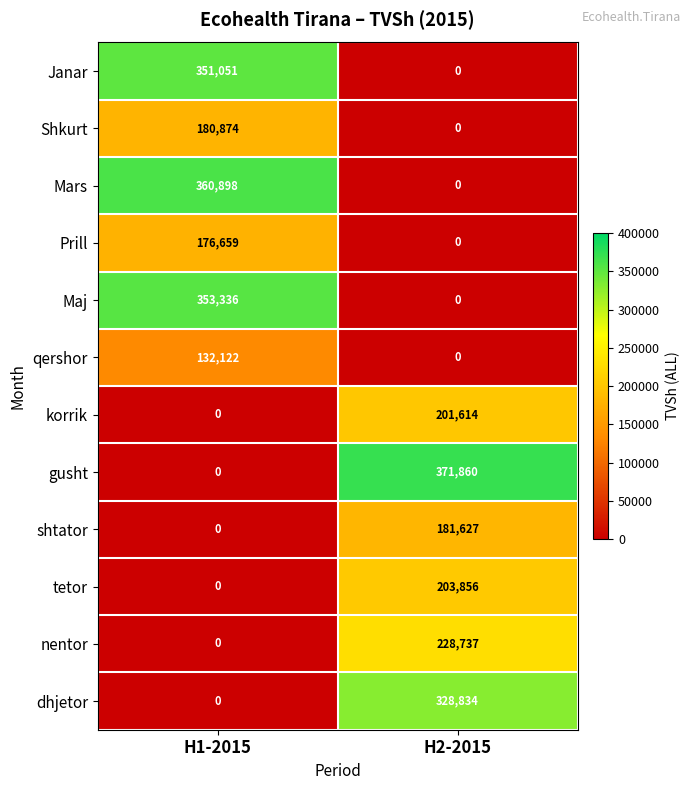

Reading left to right, extract all data points from this chart.

Janar: 351051	0
Shkurt: 180874	0
Mars: 360898	0
Prill: 176659	0
Maj: 353336	0
qershor: 132122	0
korrik: 0	201614
gusht: 0	371860
shtator: 0	181627
tetor: 0	203856
nentor: 0	228737
dhjetor: 0	328834